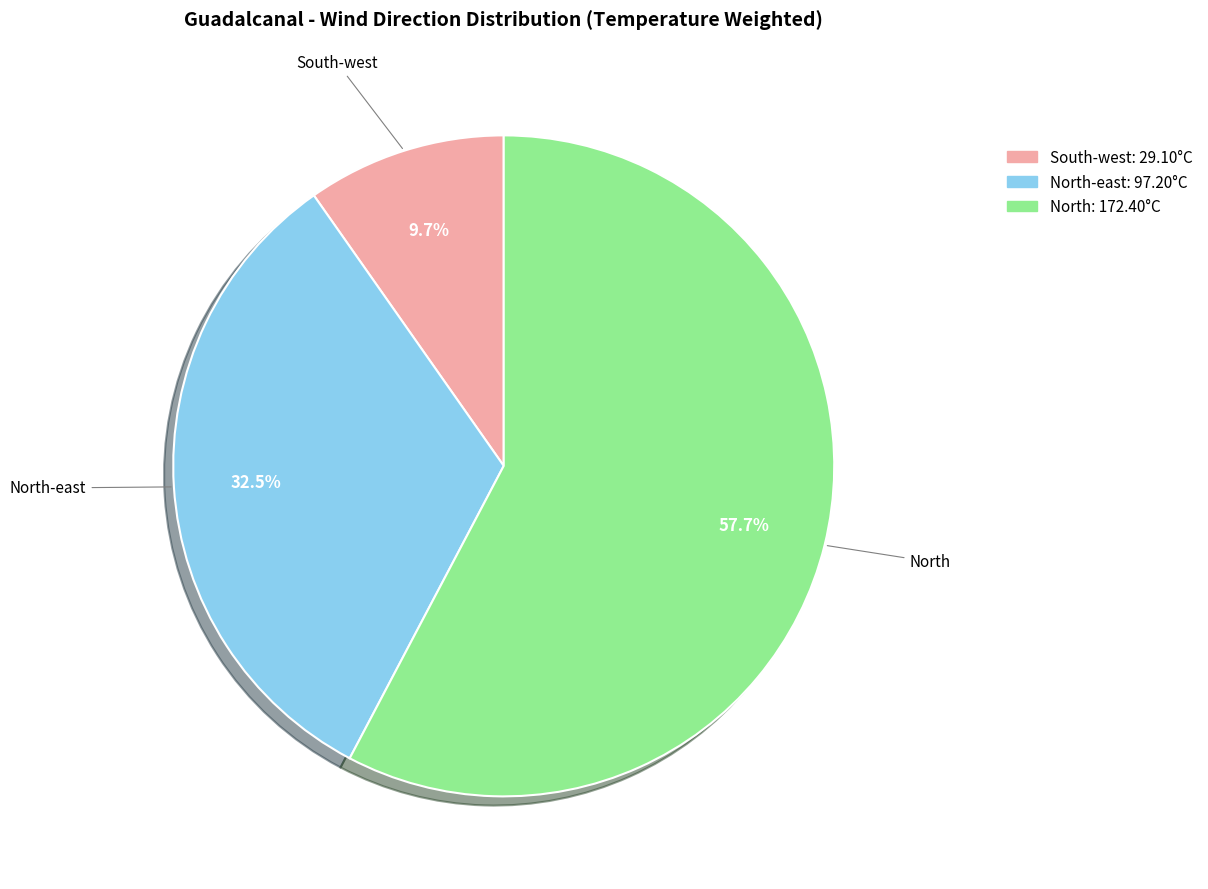

Is there any slice that represents more than half of the pie?

Yes